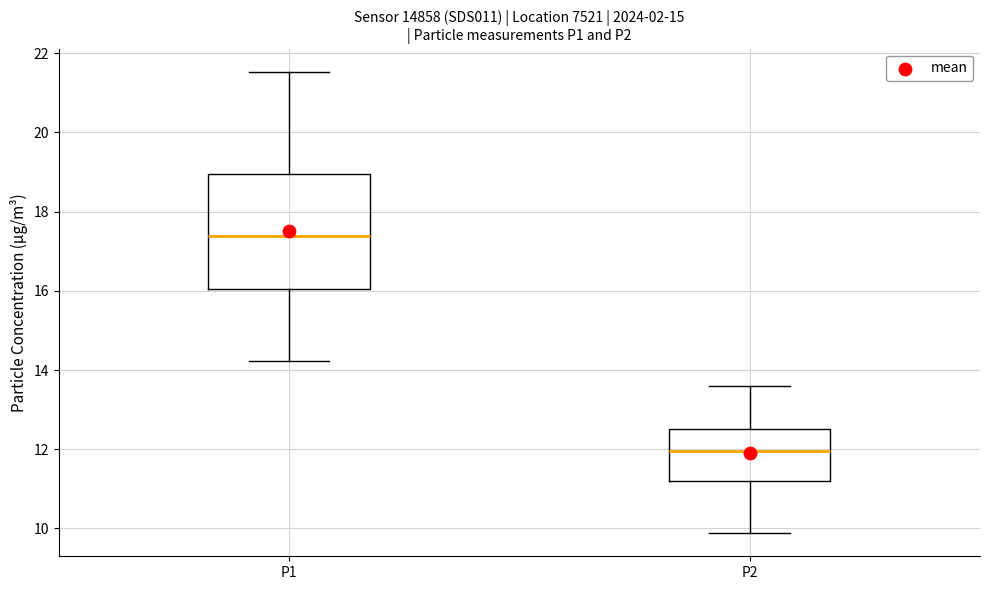

Where is the lower edge of the box for P2 on the y-axis? The values are not printed on the chart, so give them approximately, as read against the axis.

11.2